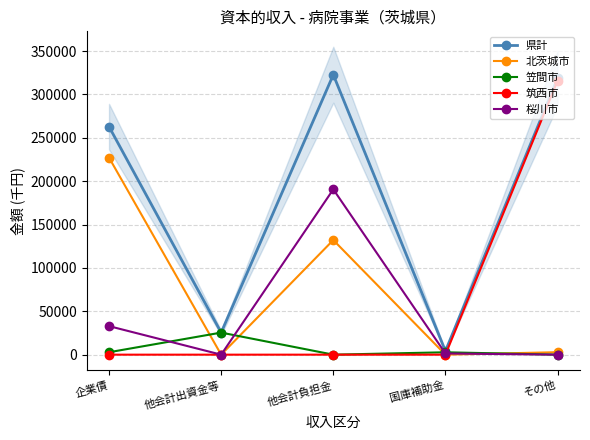

True or false: 県計 and 筑西市 intersect in this chart.

False